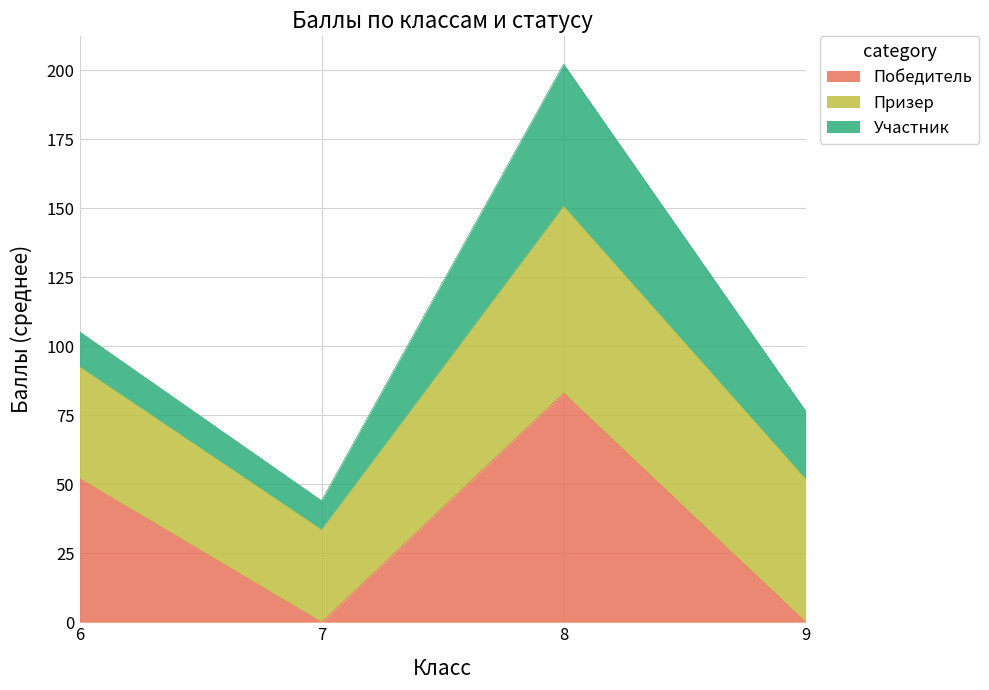

Is it true that Победитель equals 0.0 at 9?

True